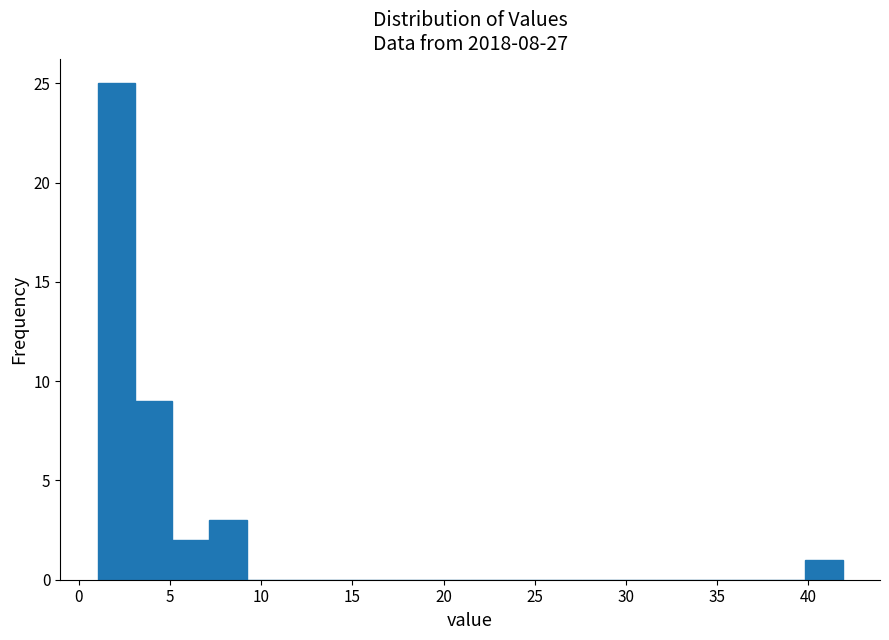

What is the height of the bar covering 40.0 to 42.0 on the x-axis? Neither the bar edges nor the heights are printed on the chart, so give them approximately, as read against the axes.

1